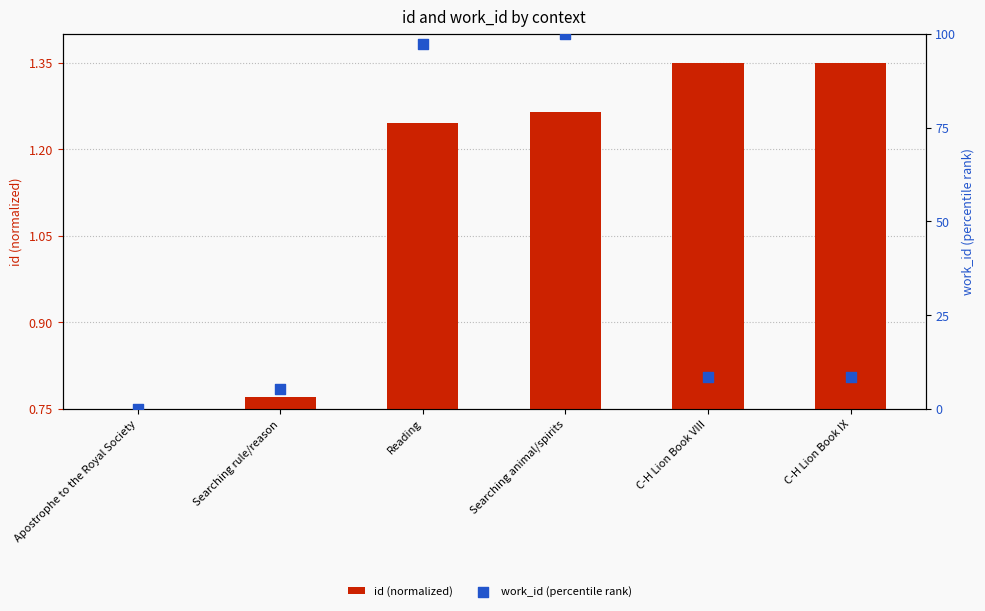

Is the value of id (normalized) at Apostrophe to the Royal Society greater than the value of work_id (percentile rank) at Searching rule/reason?

No